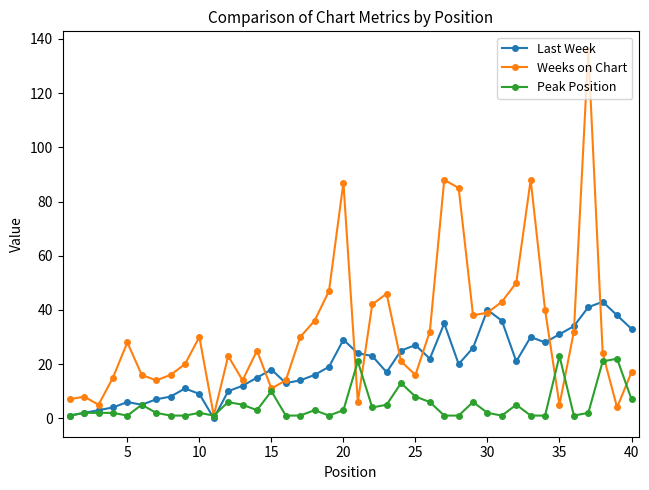

Reading left to right, what are all the values shown in this chart?

Last Week: 1	2	3	4	6	5	7	8	11	9	0	10	12	15	18	13	14	16	19	29	24	23	17	25	27	22	35	20	26	40	36	21	30	28	31	34	41	43	38	33
Weeks on Chart: 7	8	5	15	28	16	14	16	20	30	1	23	14	25	11	14	30	36	47	87	6	42	46	21	16	32	88	85	38	39	43	50	88	40	5	32	136	24	4	17
Peak Position: 1	2	2	2	1	5	2	1	1	2	1	6	5	3	10	1	1	3	1	3	21	4	5	13	8	6	1	1	6	2	1	5	1	1	23	1	2	21	22	7